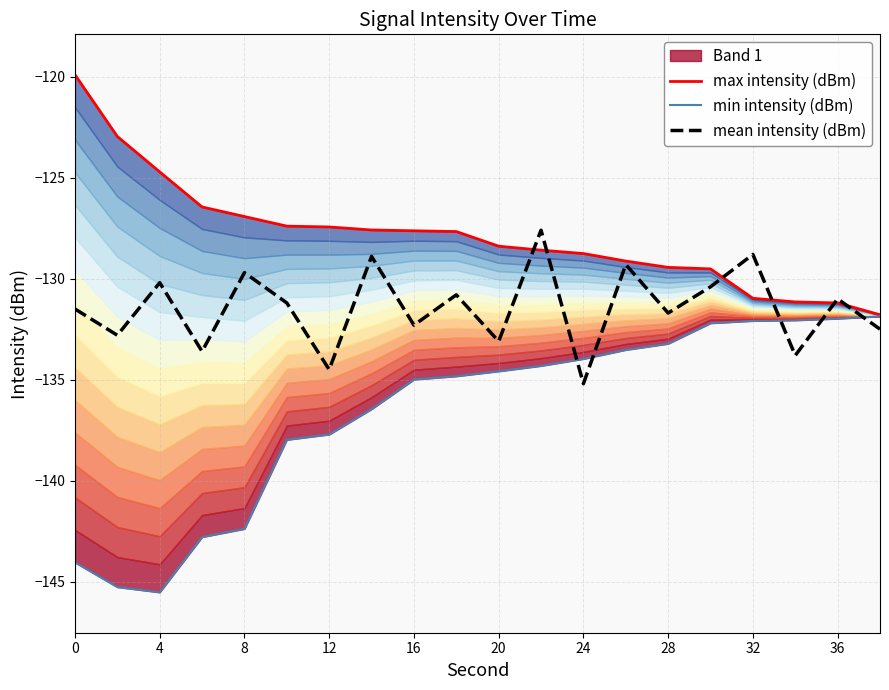

True or false: mean intensity (dBm) has a value of -135.2 at 24.

True